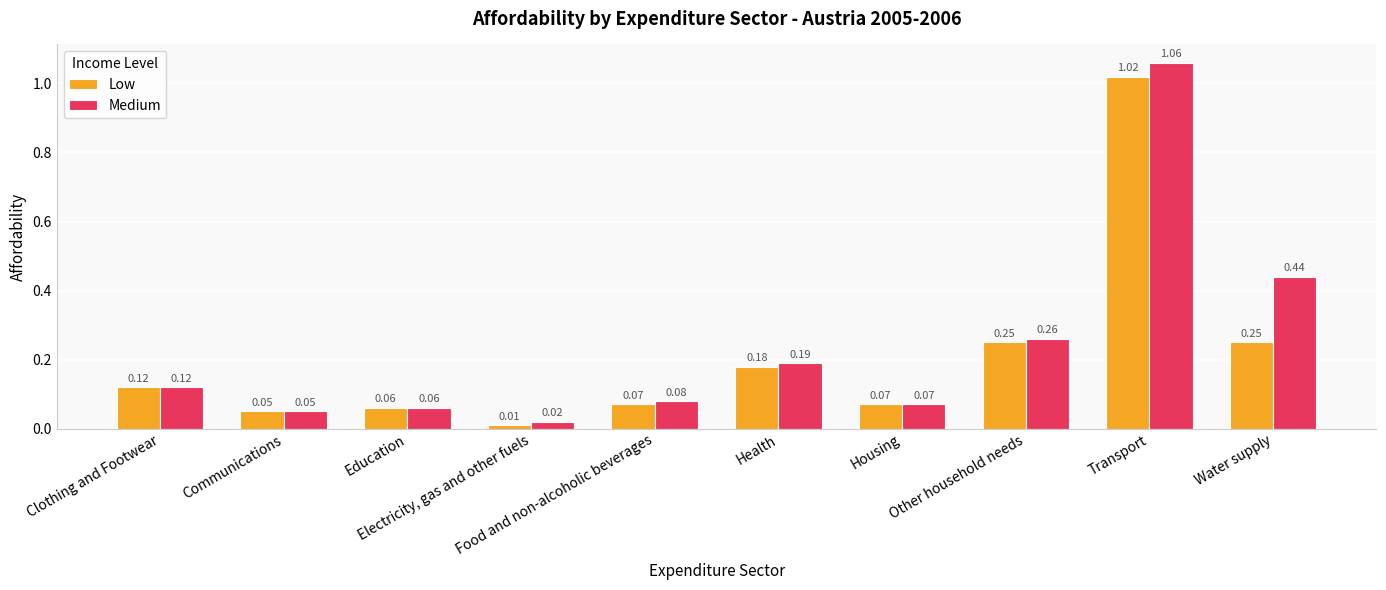

What is the label of the 10th bar from the left?

Water supply